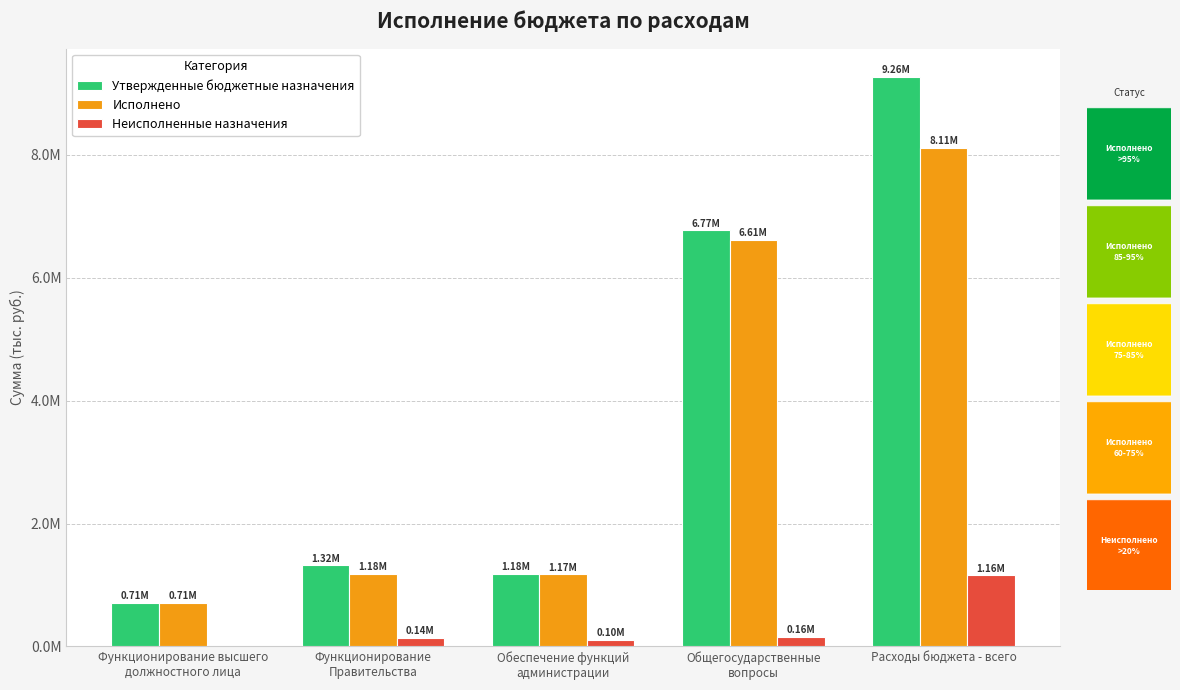

Between Функционирование высшего
должностного лица and Обеспечение функций
администрации, which series saw the biggest shift?

Утвержденные бюджетные назначения